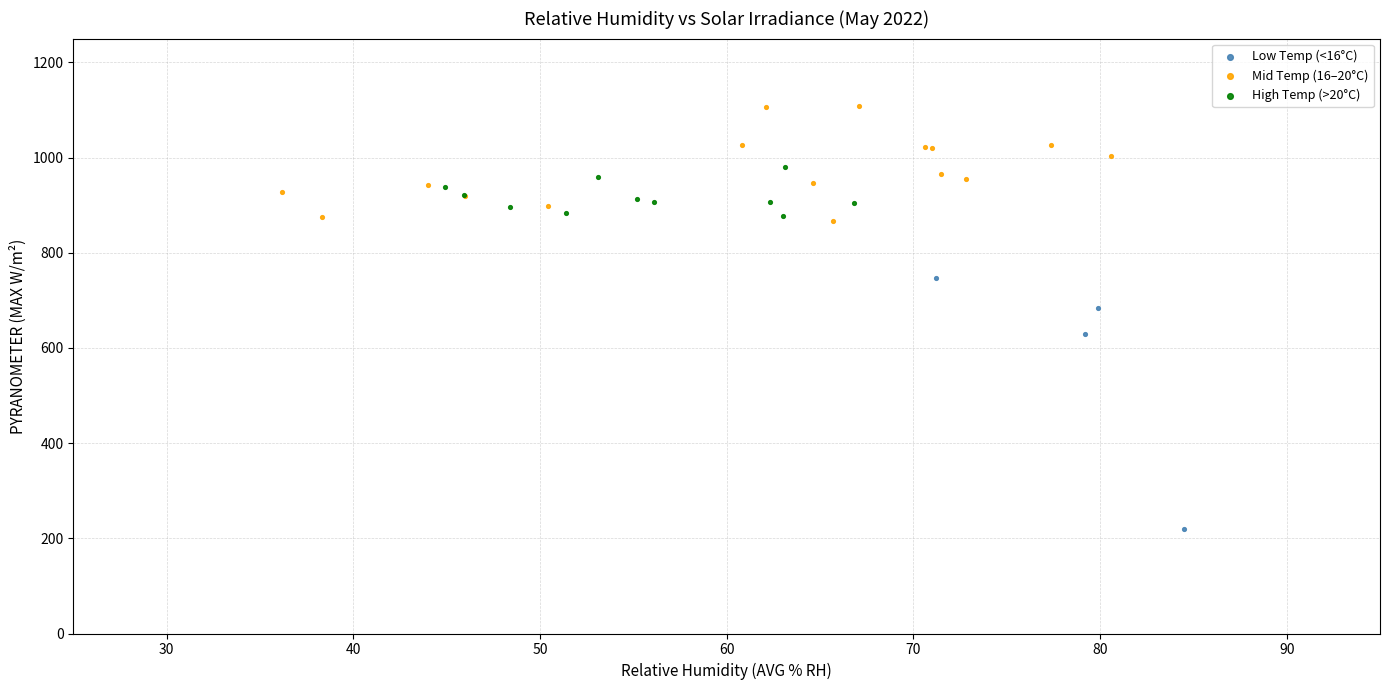

Which series contains the highest Y value?

Mid Temp (16–20°C)